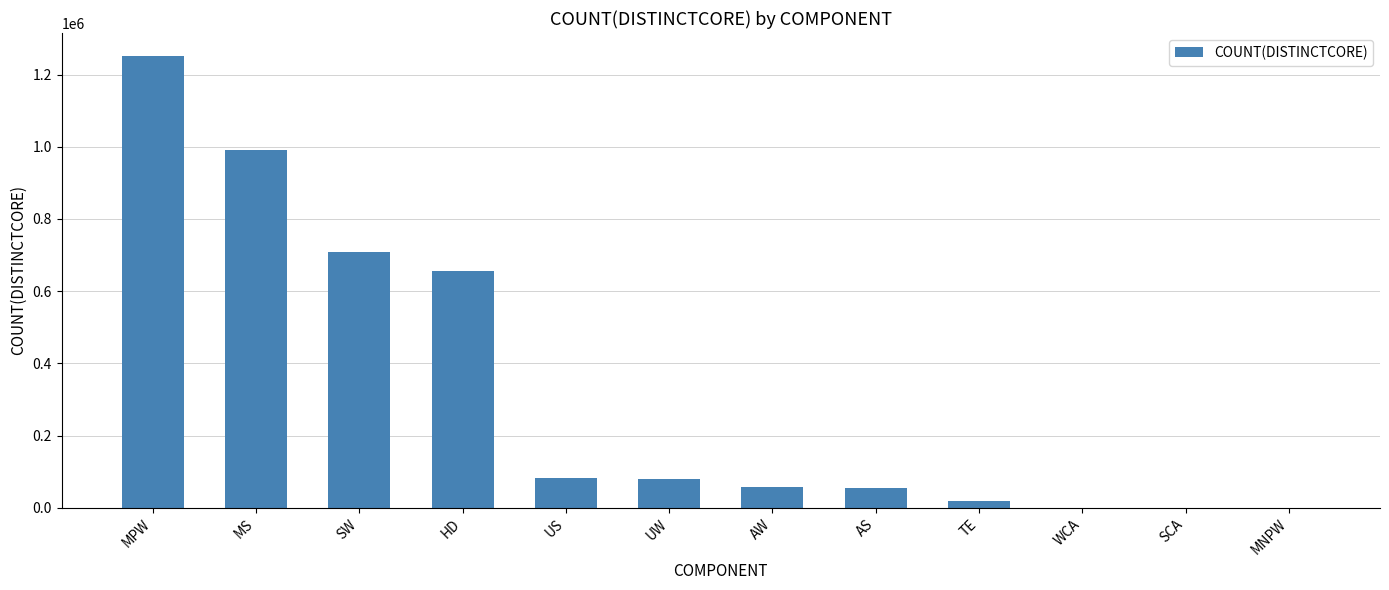

What is the ratio of the value at UW to the value at WCA?

156.5